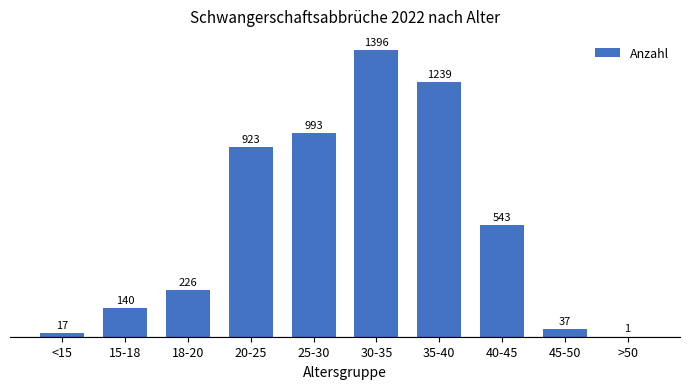

Reading left to right, transcribe all the data shown in this chart.

<15=17	15-18=140	18-20=226	20-25=923	25-30=993	30-35=1396	35-40=1239	40-45=543	45-50=37	>50=1